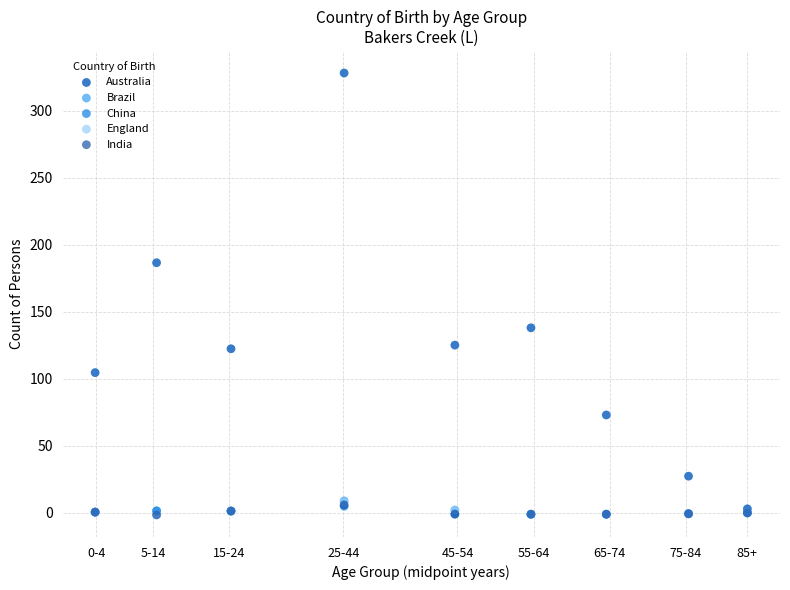

Which series has the widest spread of Y values?

Australia